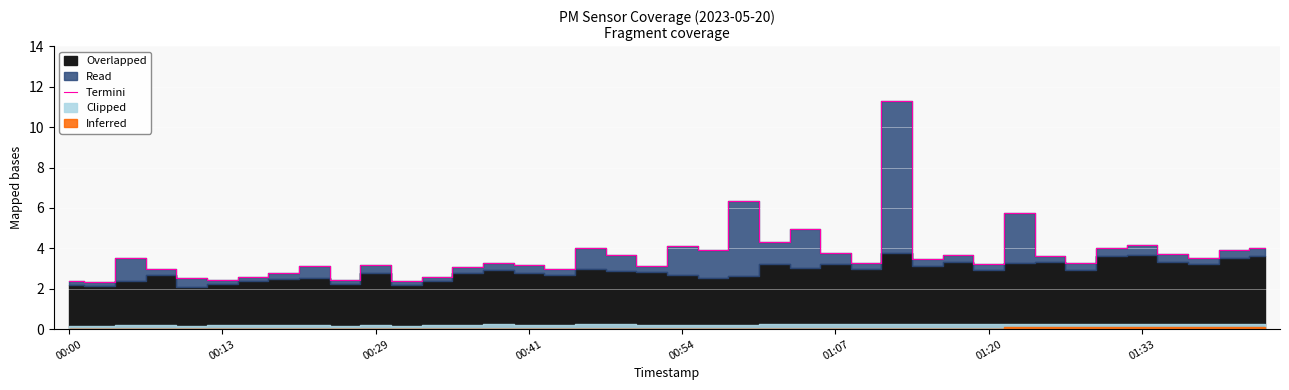

Which has a higher value, 01:20 or 01:07?

01:07